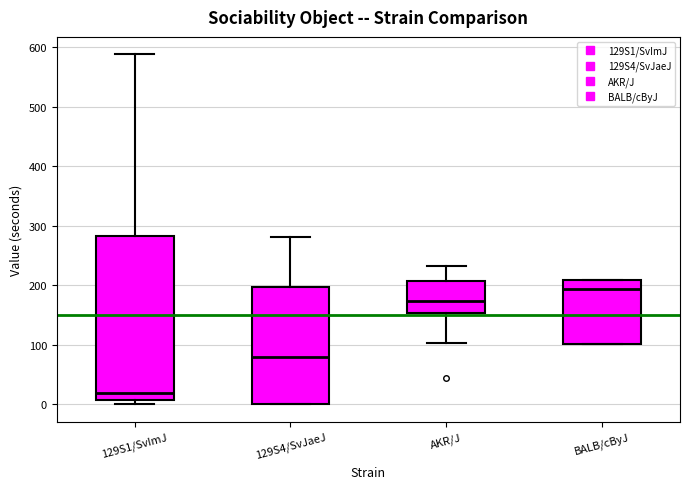

Comparing the boxes themselves (not the whiskers), which one is the tallest?

129S1/SvImJ